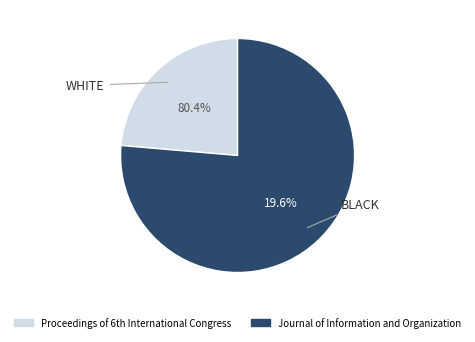

Which category has the smallest portion of the pie?

Proceedings of 6th International Congress